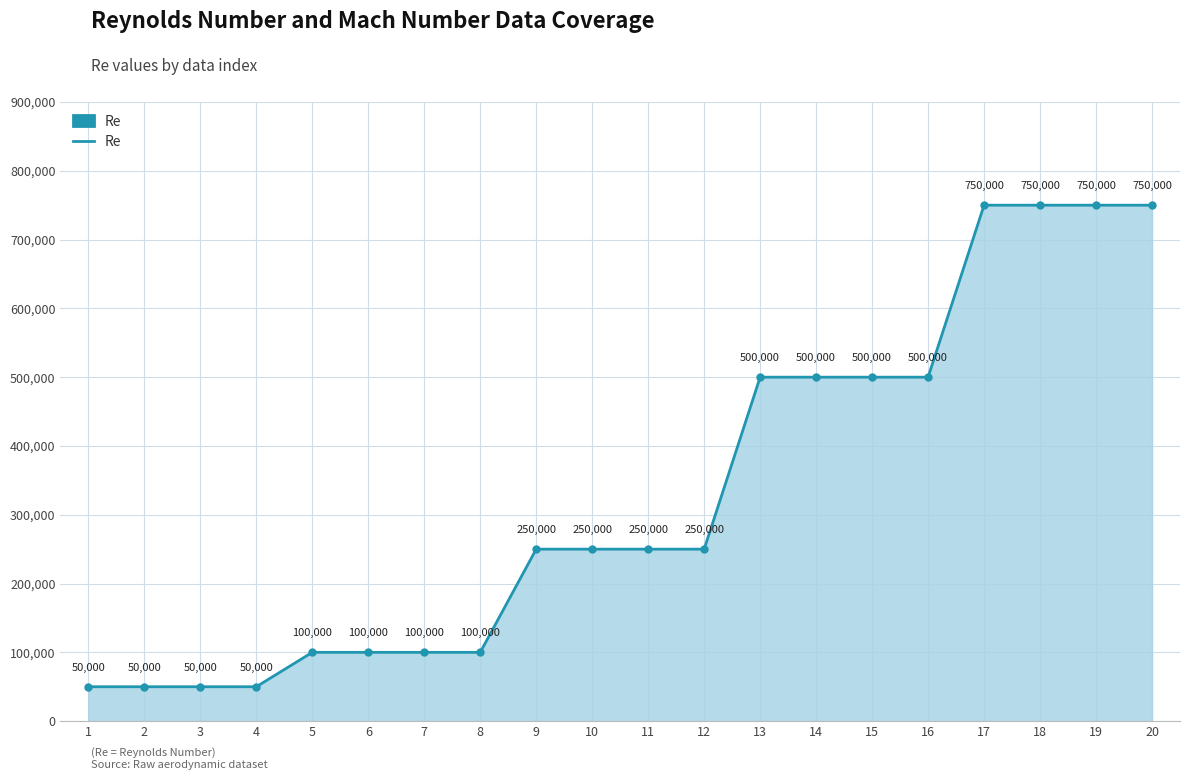

What is the value of the 1st point from the left?

50000